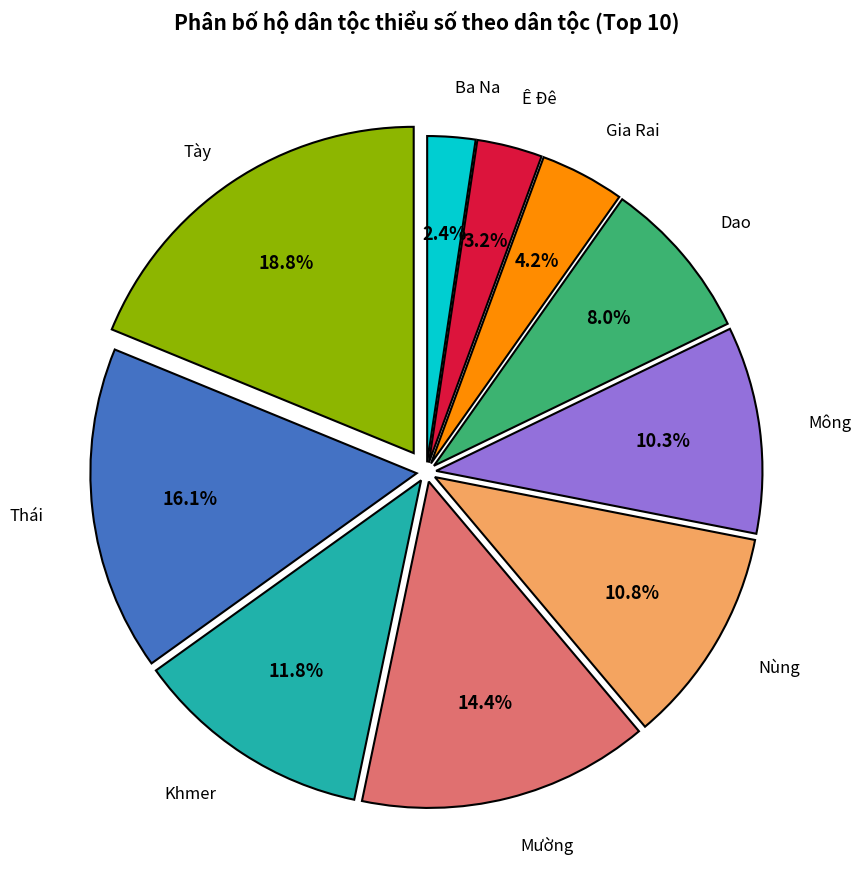

Does any single category account for the majority?

No